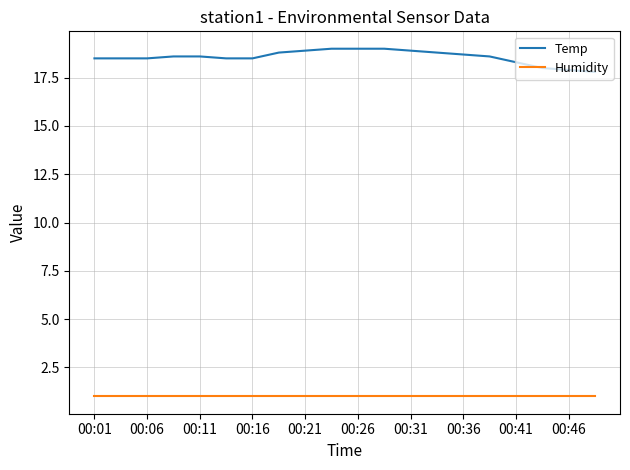

Which series has the largest total across all categories?

Temp